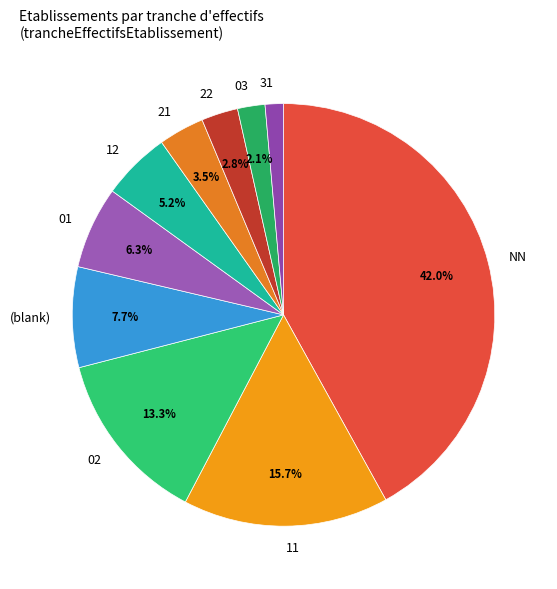

Which has a higher value, (blank) or 11?

11